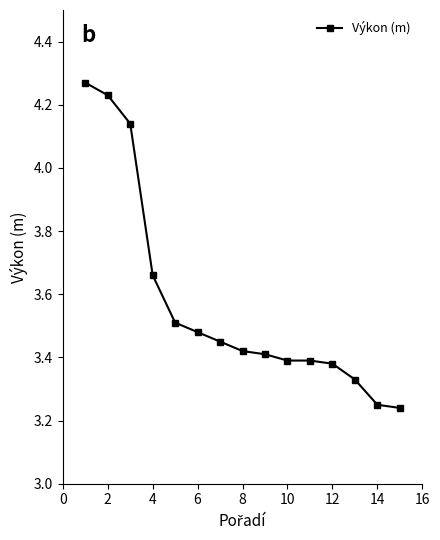

How many values are between 3 and 4?

12